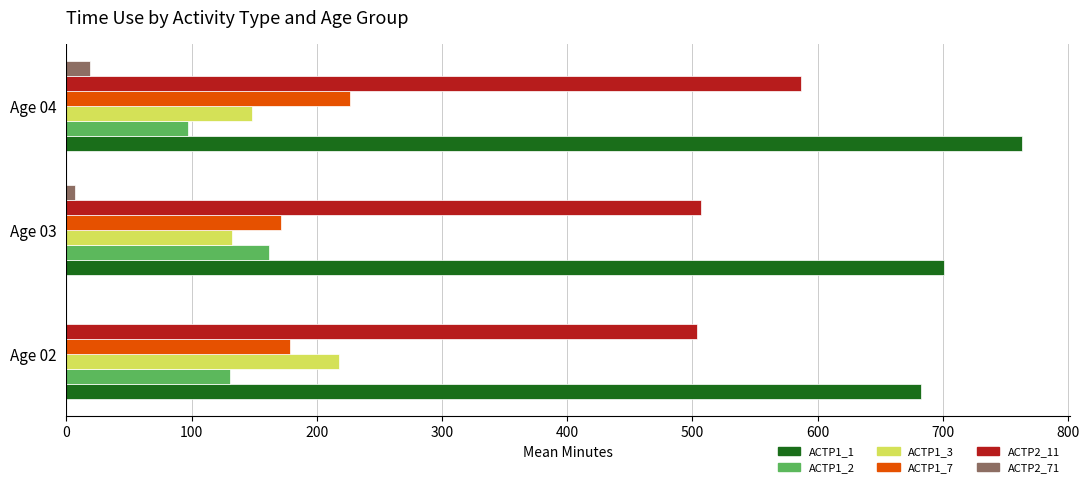

The value of ACTP2_11 at Age 03 is 506.9. True or false?

True